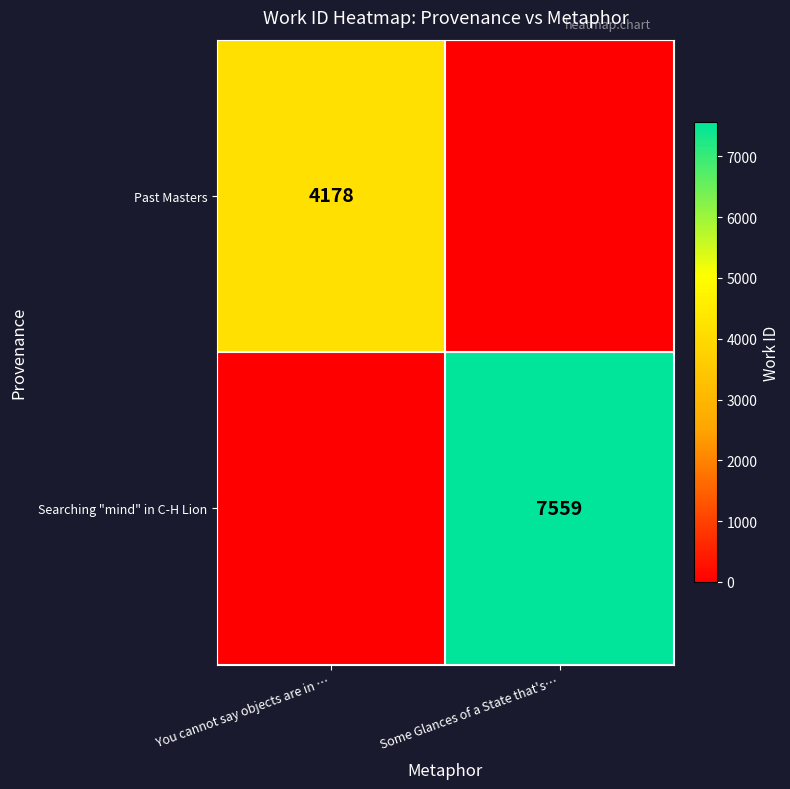

The value of Searching "mind" in C-H Lion at Some Glances of a State that's… is 7559. True or false?

True